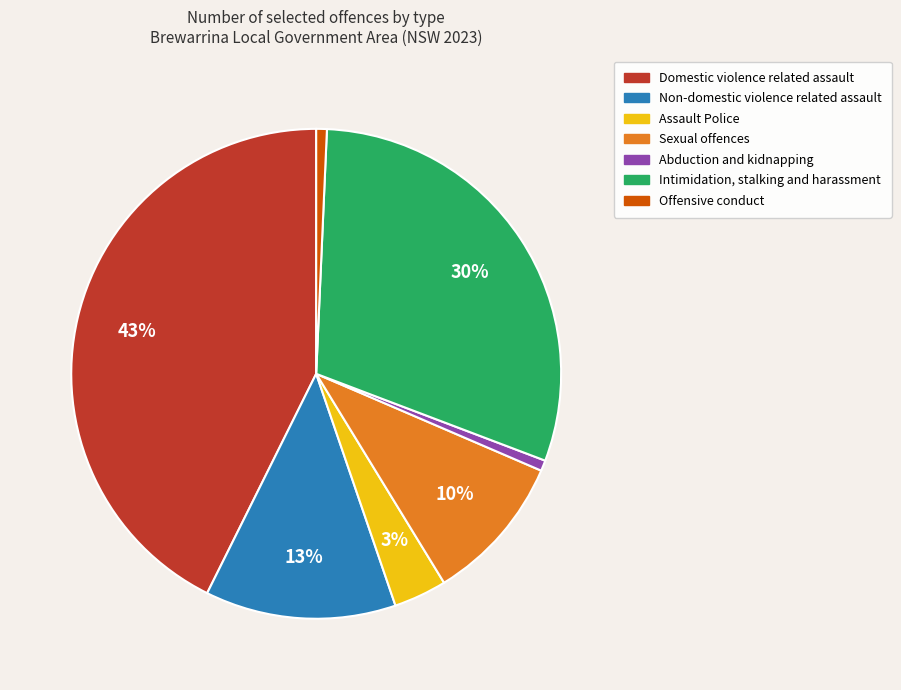

Approximately how many times larger is the value at Abduction and kidnapping compared to Offensive conduct?

1.0